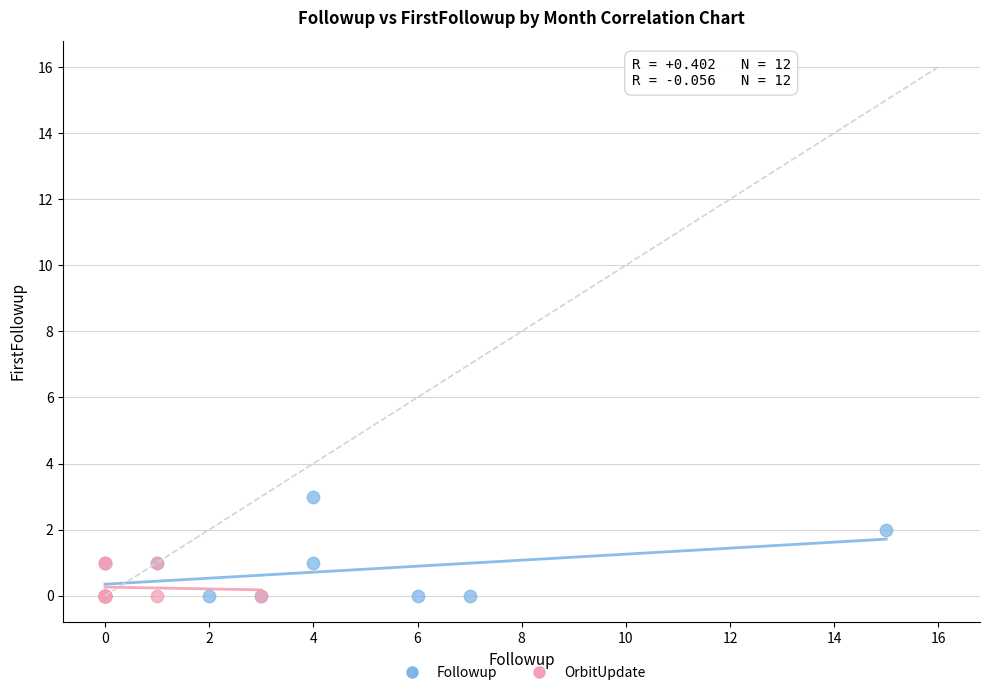

Which series has the largest Y range (max minus min)?

Followup